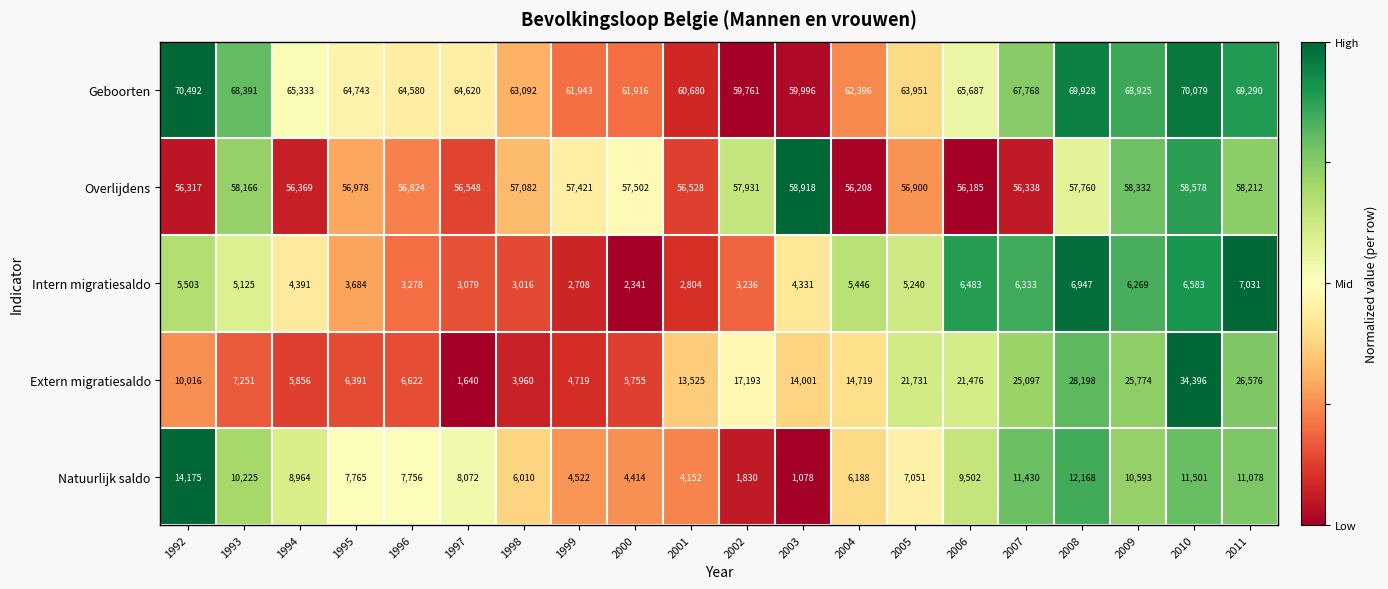

Which label corresponds to the largest value in the chart?

1992